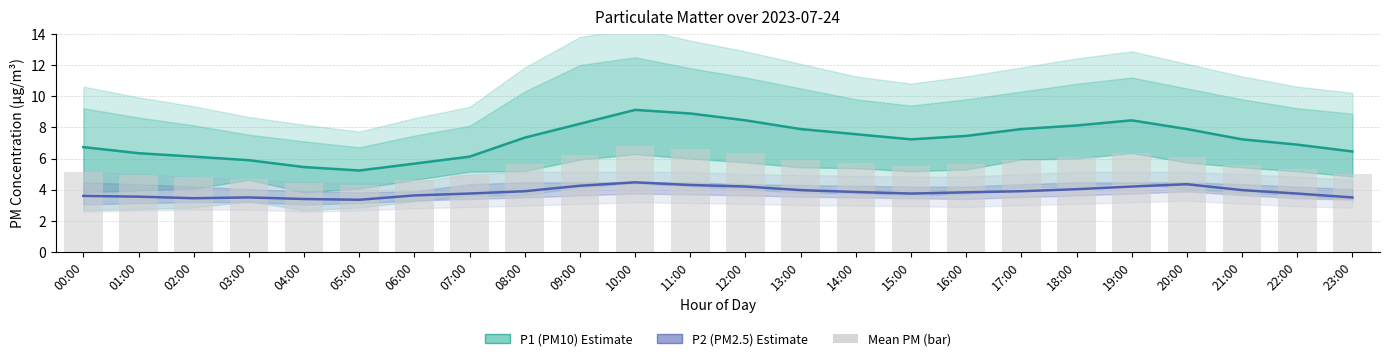

What is the value of the P1 (PM10) Estimate bar at the 14th from the left?

7.9